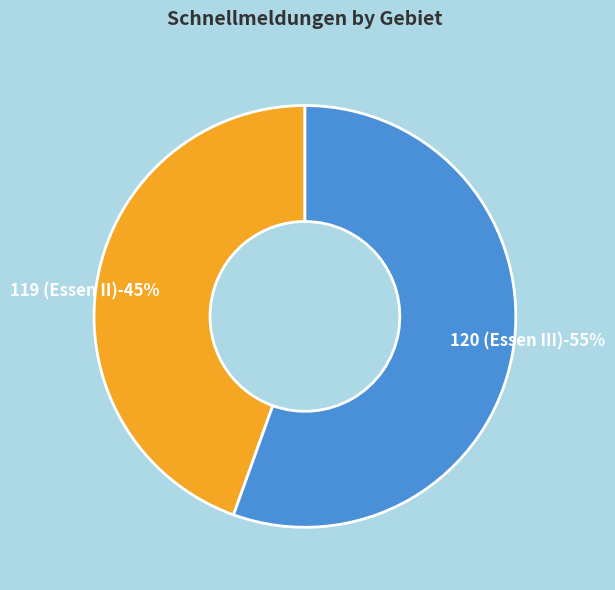

Does any single category account for the majority?

Yes